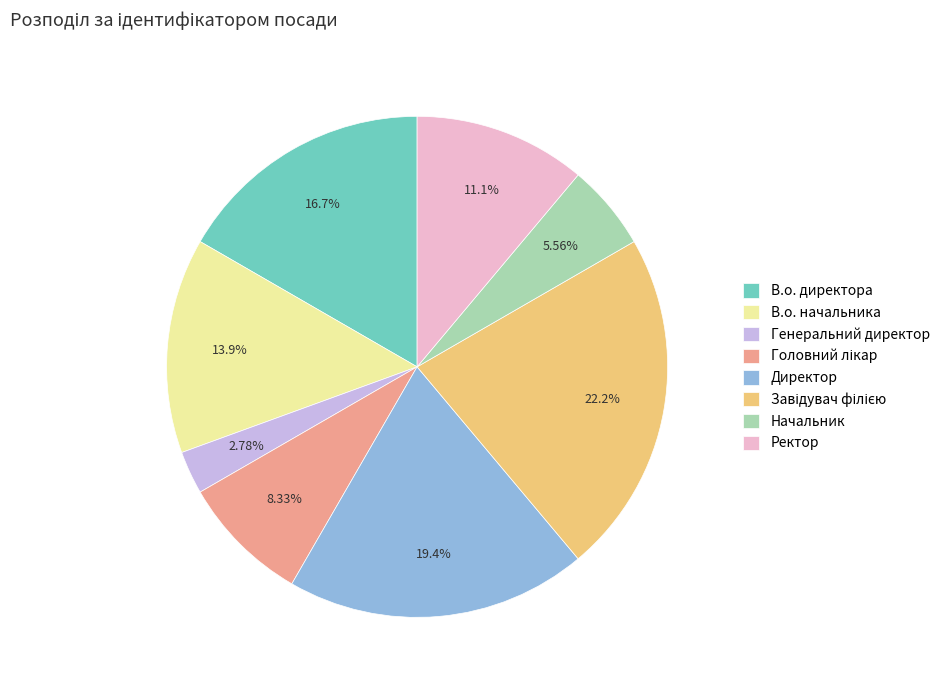

What is the ratio of the value at В.о. директора to the value at Директор?

0.9